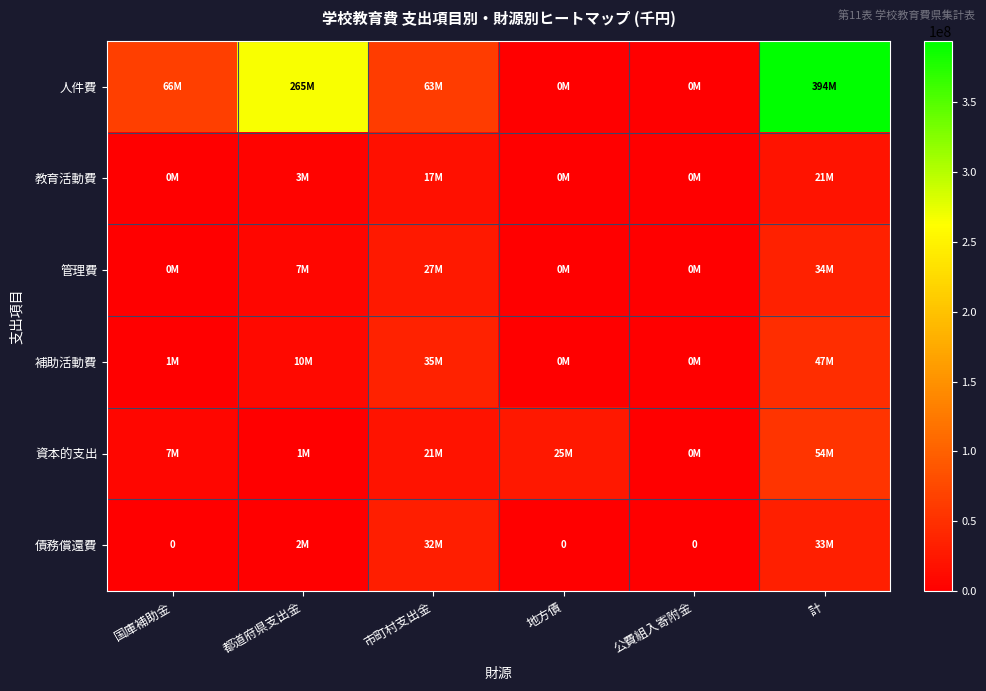

At which category is the sum across all series the highest?

計